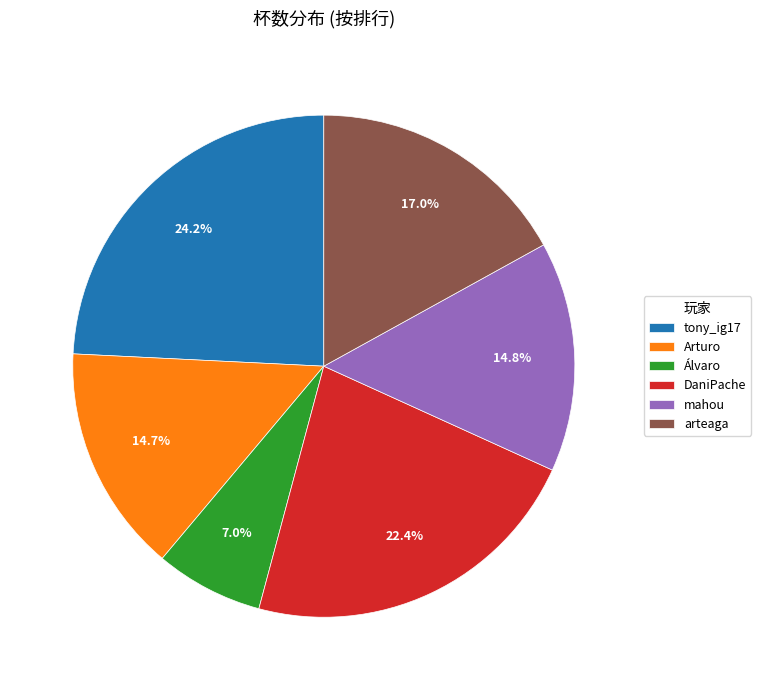

How many segments does this pie chart have?

6